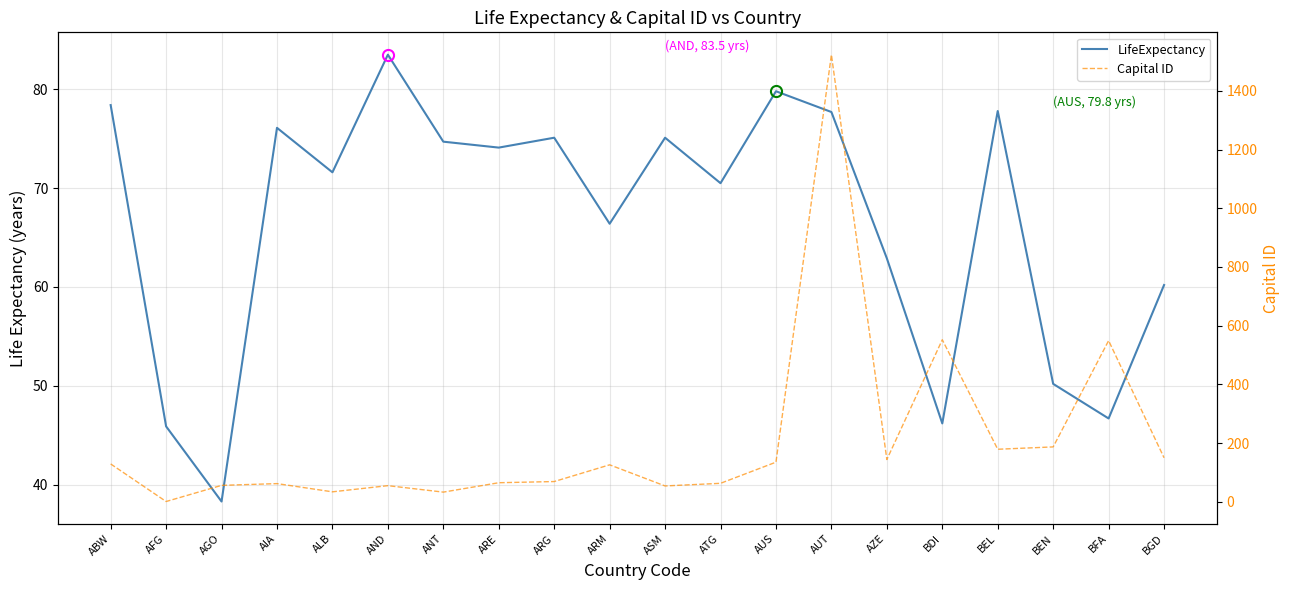

What is the spread (max minus min) of values at AZE?

81.1